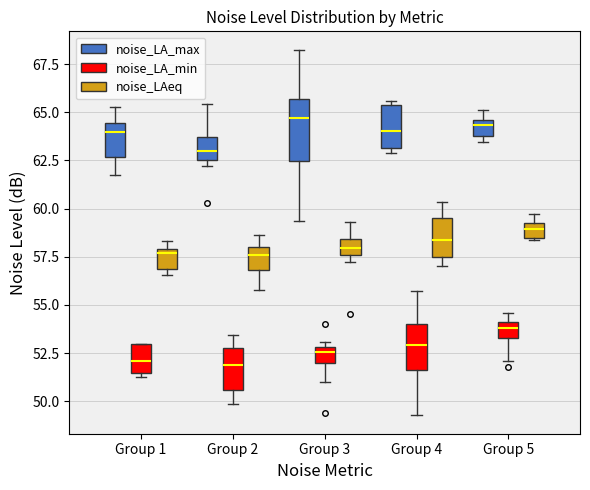

Where does the median line of the box for Group 1 (noise_LA_max) sit on the y-axis? The values are not printed on the chart, so give them approximately, as read against the axis.

64.0